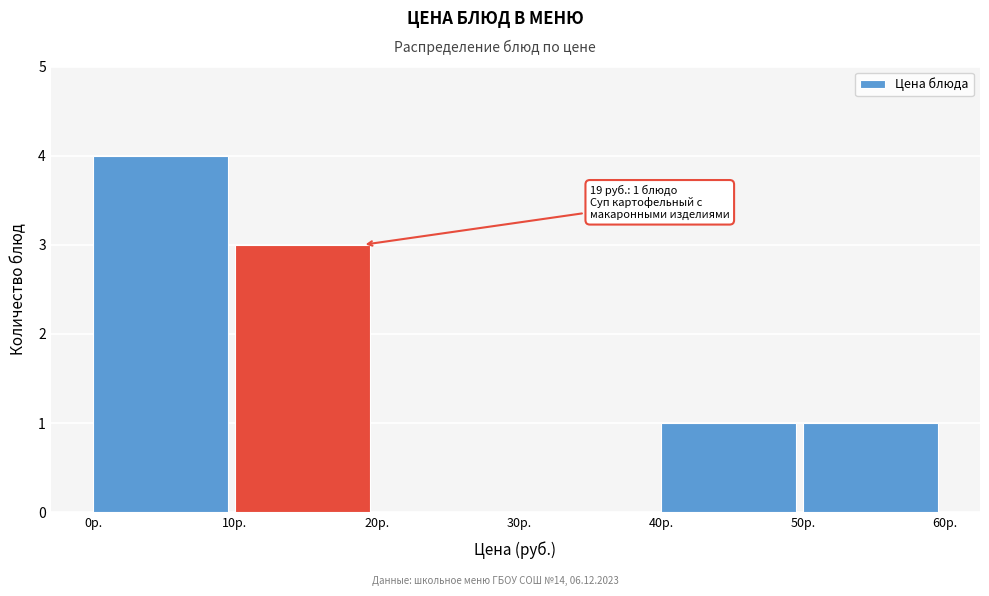

Over which range of the x-axis is the bar tallest?

0 to 10